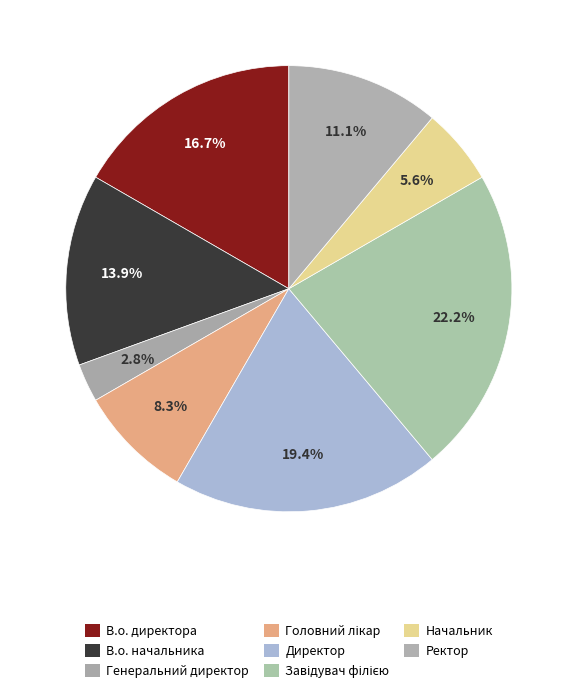

Rank the categories by value from highest to lowest.

Завідувач філією, Директор, В.о. директора, В.о. начальника, Ректор, Головний лікар, Начальник, Генеральний директор